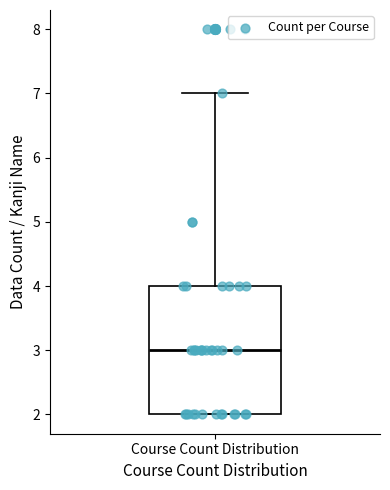

Where does the median line of the box for Course Count Distribution sit on the y-axis? The values are not printed on the chart, so give them approximately, as read against the axis.

3